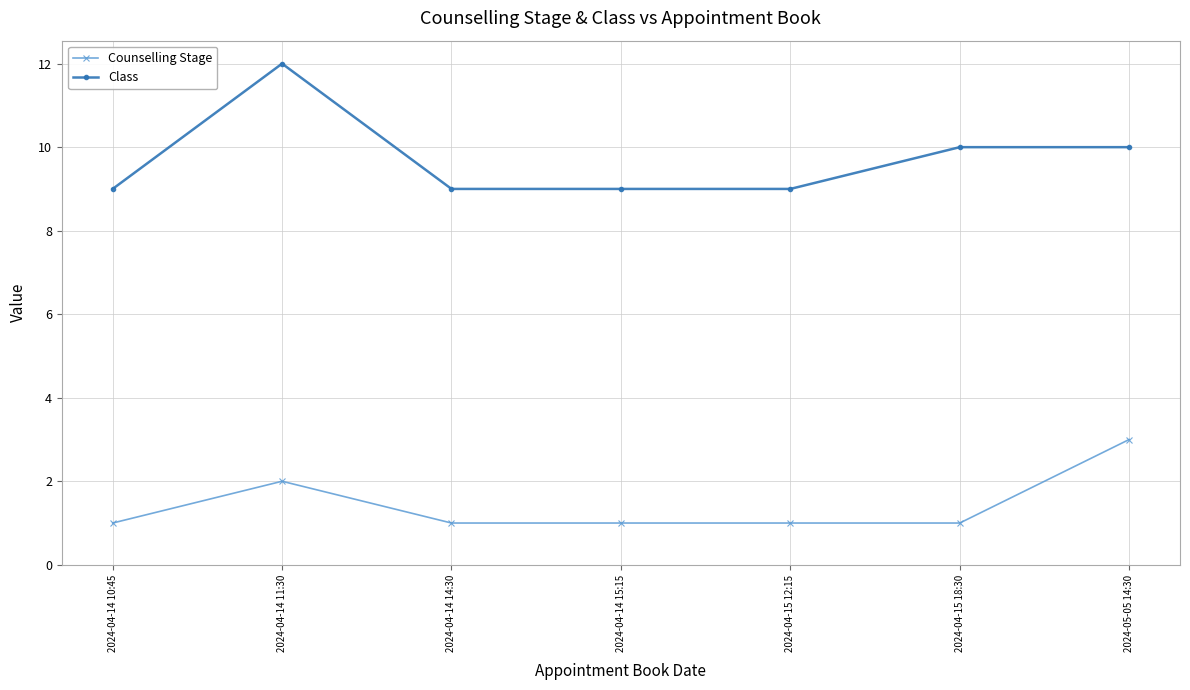

What is the total value across all series at 2024-04-14 15:15?

10